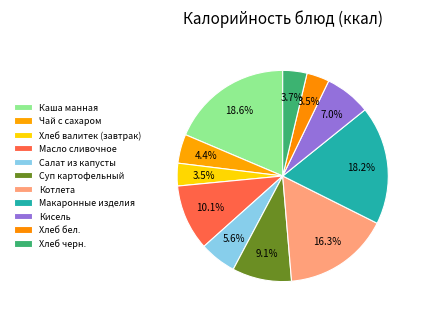

Rank the categories by value from lowest to highest.

Хлеб валитек (завтрак), Хлеб бел., Хлеб черн., Чай с сахаром, Салат из капусты, Кисель, Суп картофельный, Масло сливочное, Котлета, Макаронные изделия, Каша манная